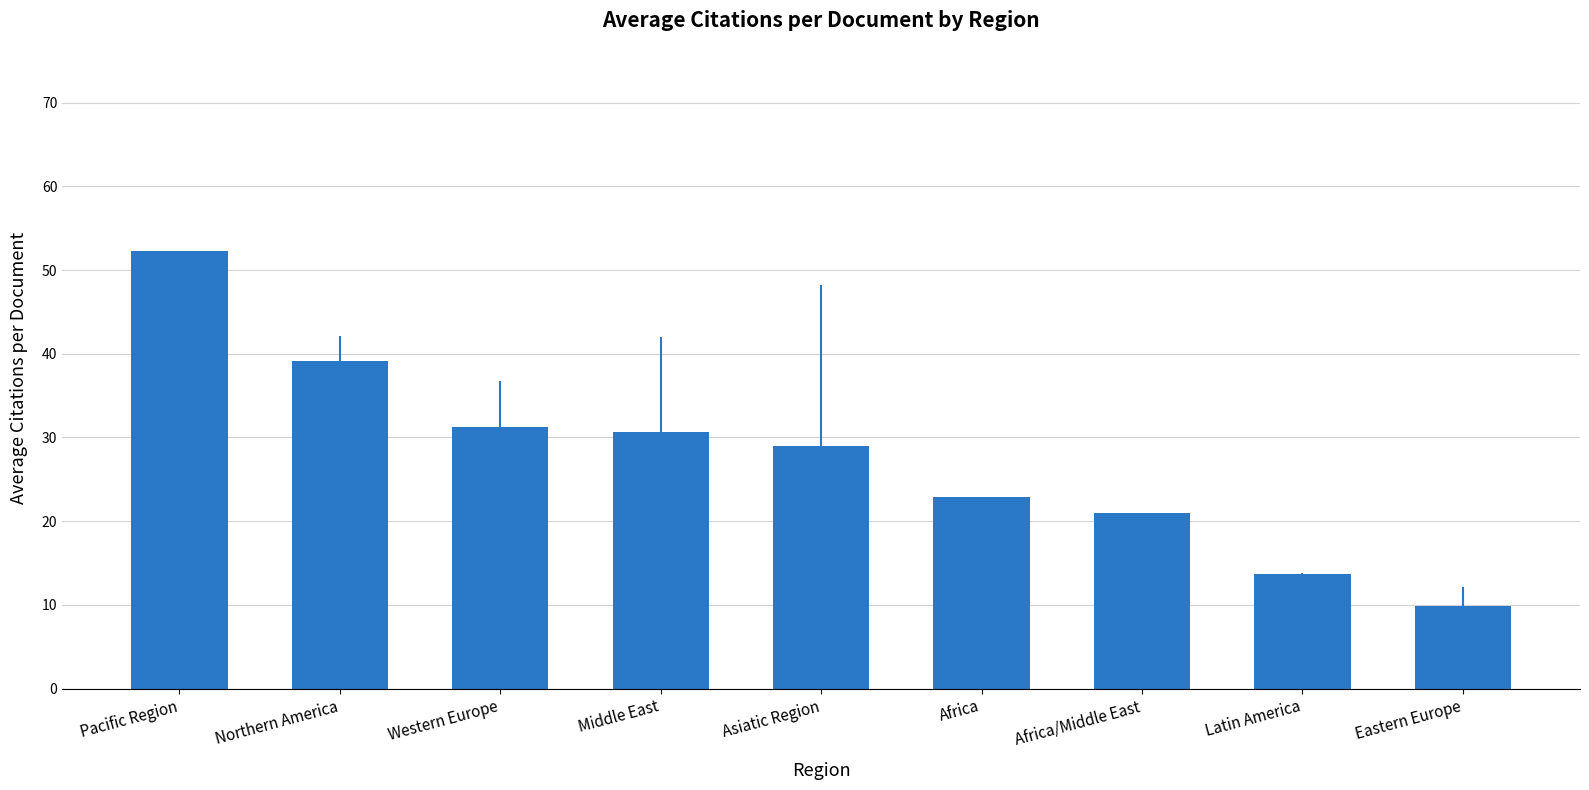

What is the sum of the values at Africa and Western Europe?

54.1